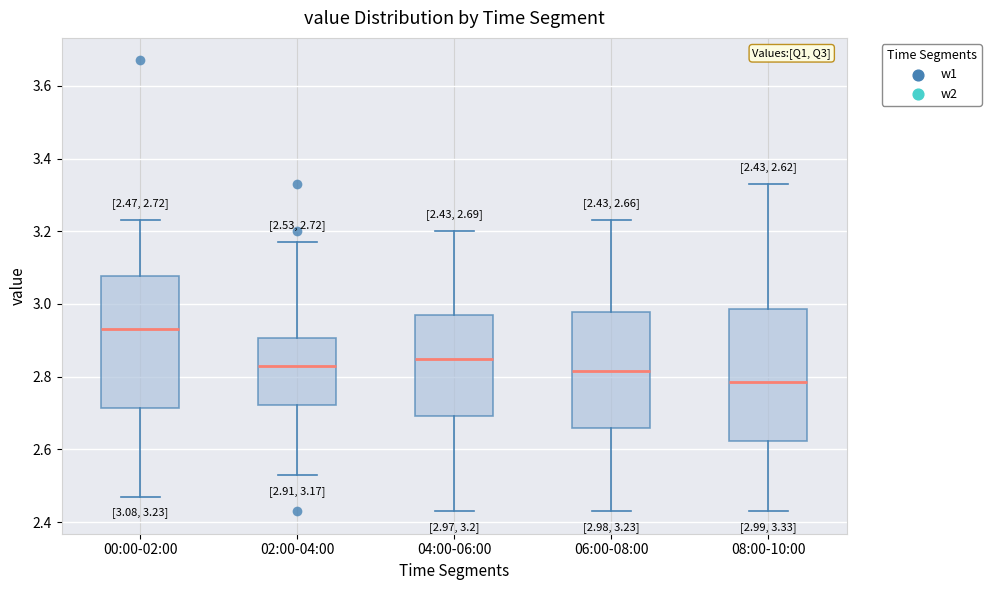

Which box's median line is the lowest?

08:00-10:00